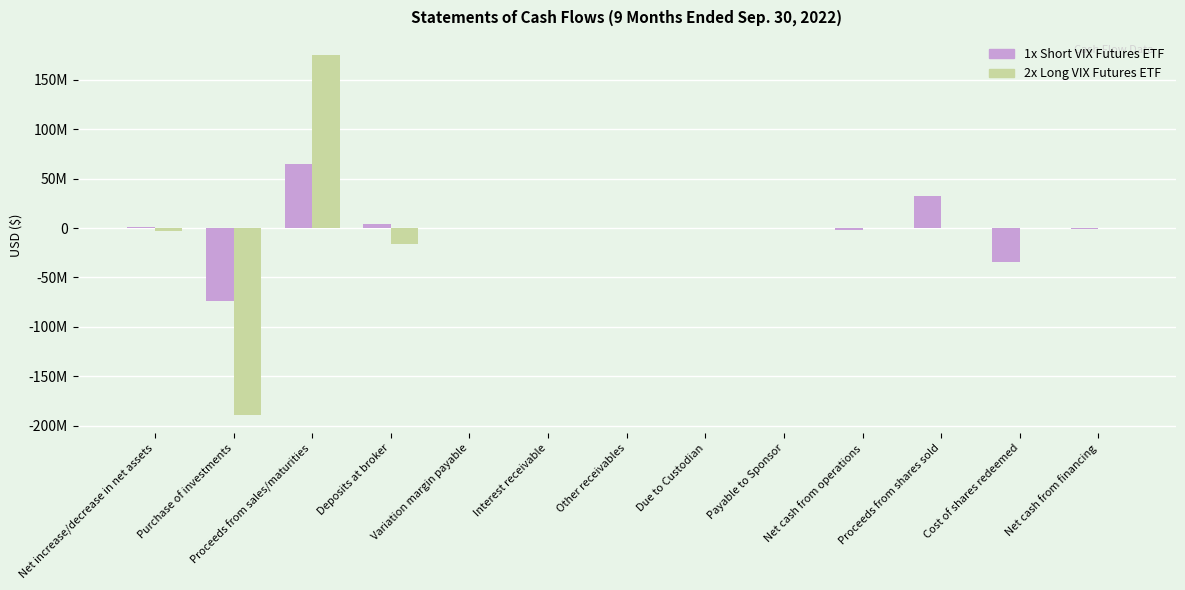

What are all the series names shown in the legend?

1x Short VIX Futures ETF, 2x Long VIX Futures ETF